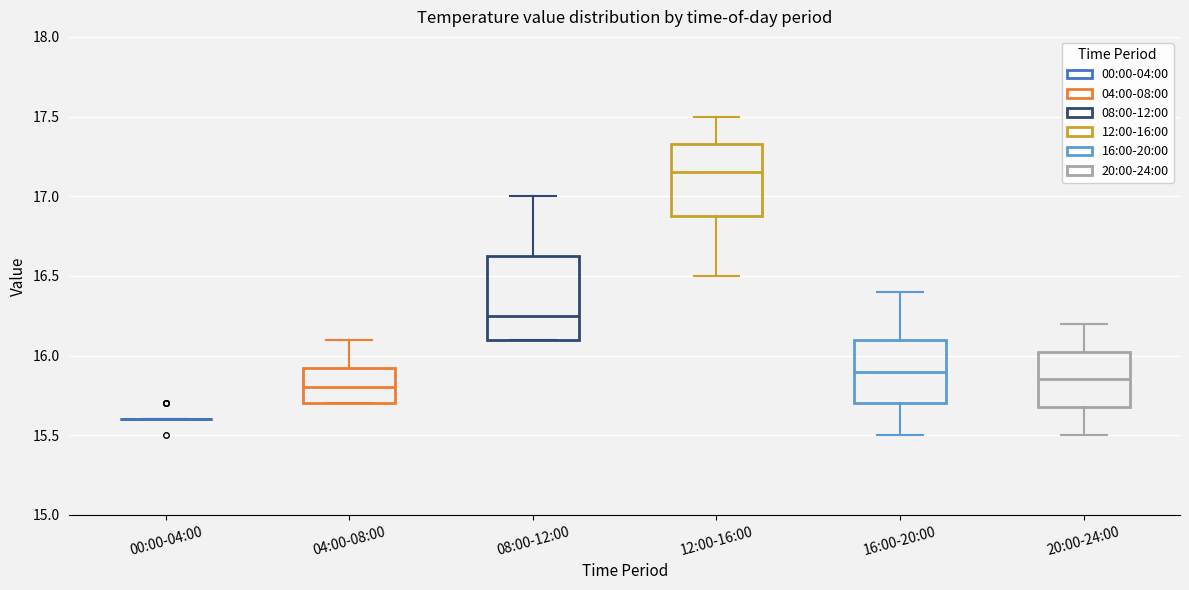

Where does the median line of the box for 08:00-12:00 sit on the y-axis? The values are not printed on the chart, so give them approximately, as read against the axis.

16.25